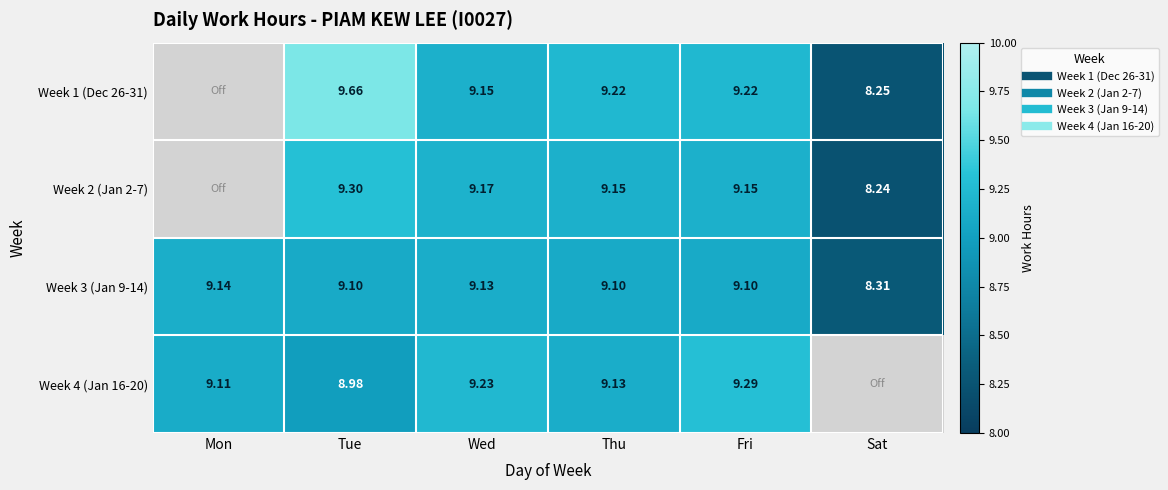

What is the maximum value shown in the chart?

9.7